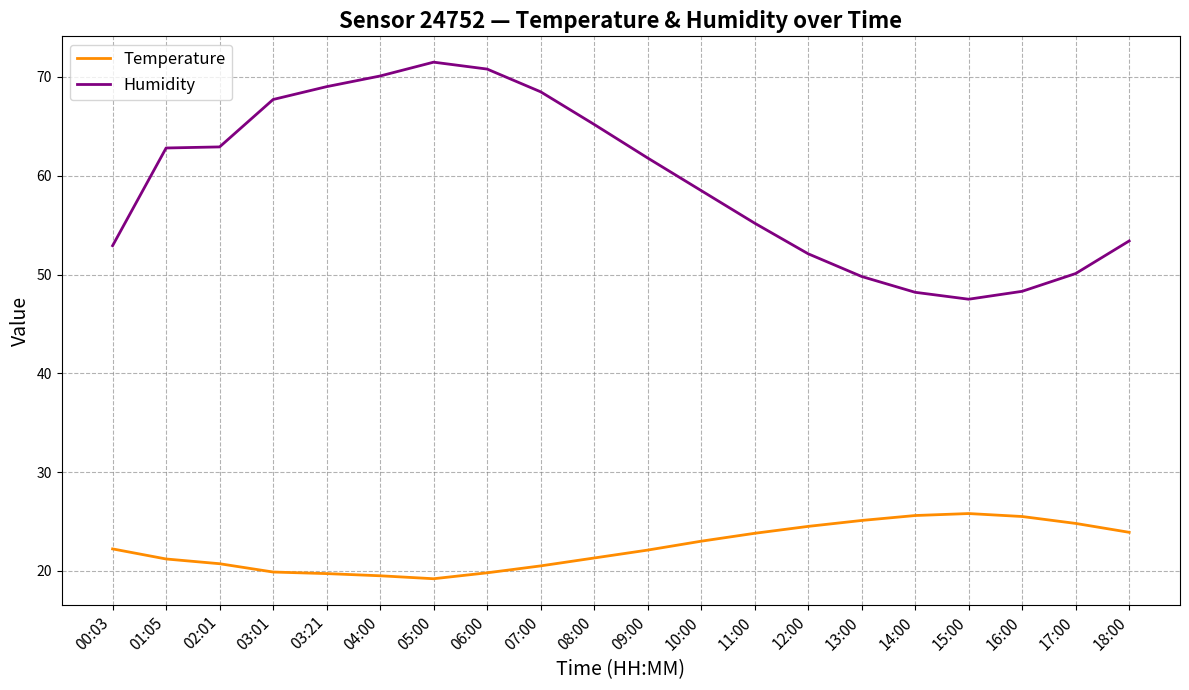

At which label does Humidity first exceed 61?

01:05